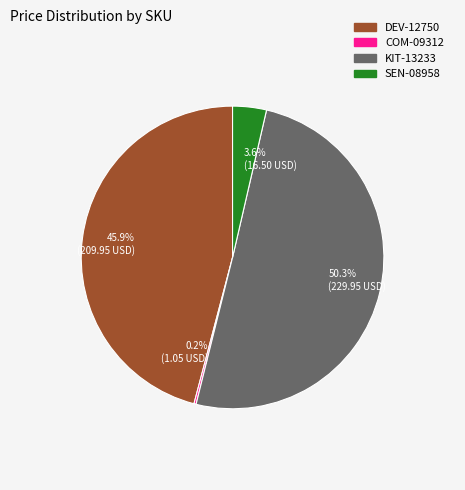

What percentage is the KIT-13233 slice, to the nearest percent?

50%